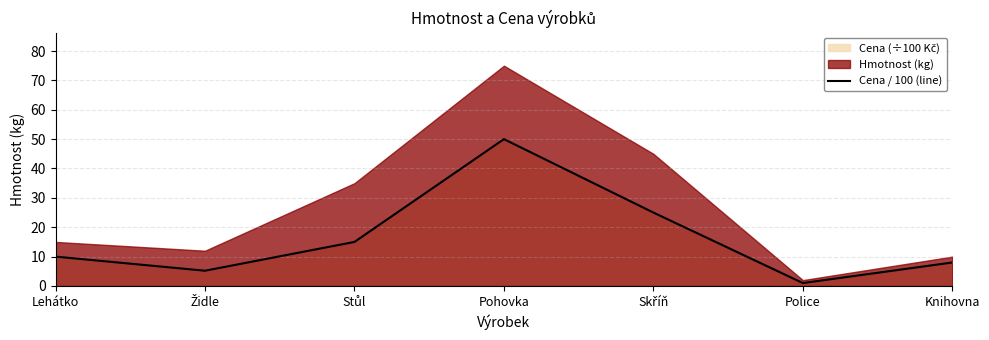

Reading left to right, extract all data points from this chart.

10.0	5.2	15.0	50.0	25.0	1.0	8.0